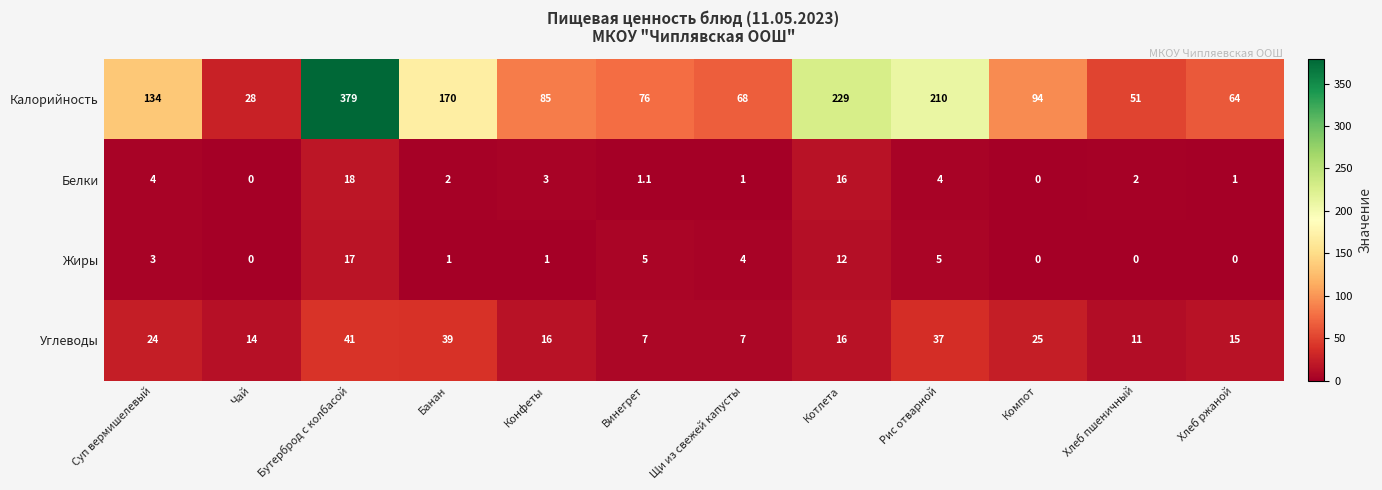

Where does the Белки series first go above 2?

Суп вермишелевый